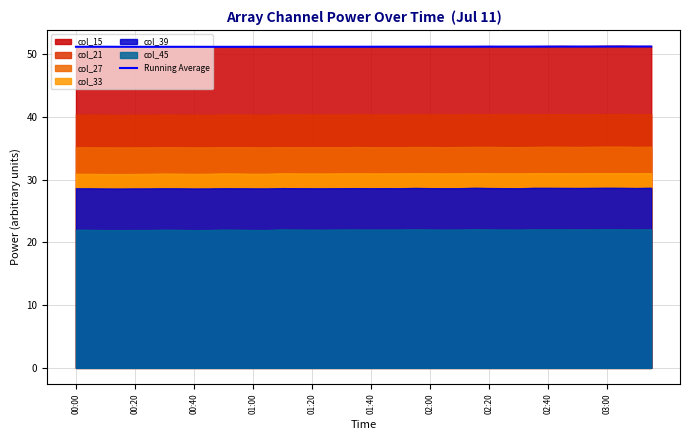

The col_33 series shows 9.8 at 01:40. True or false?

False